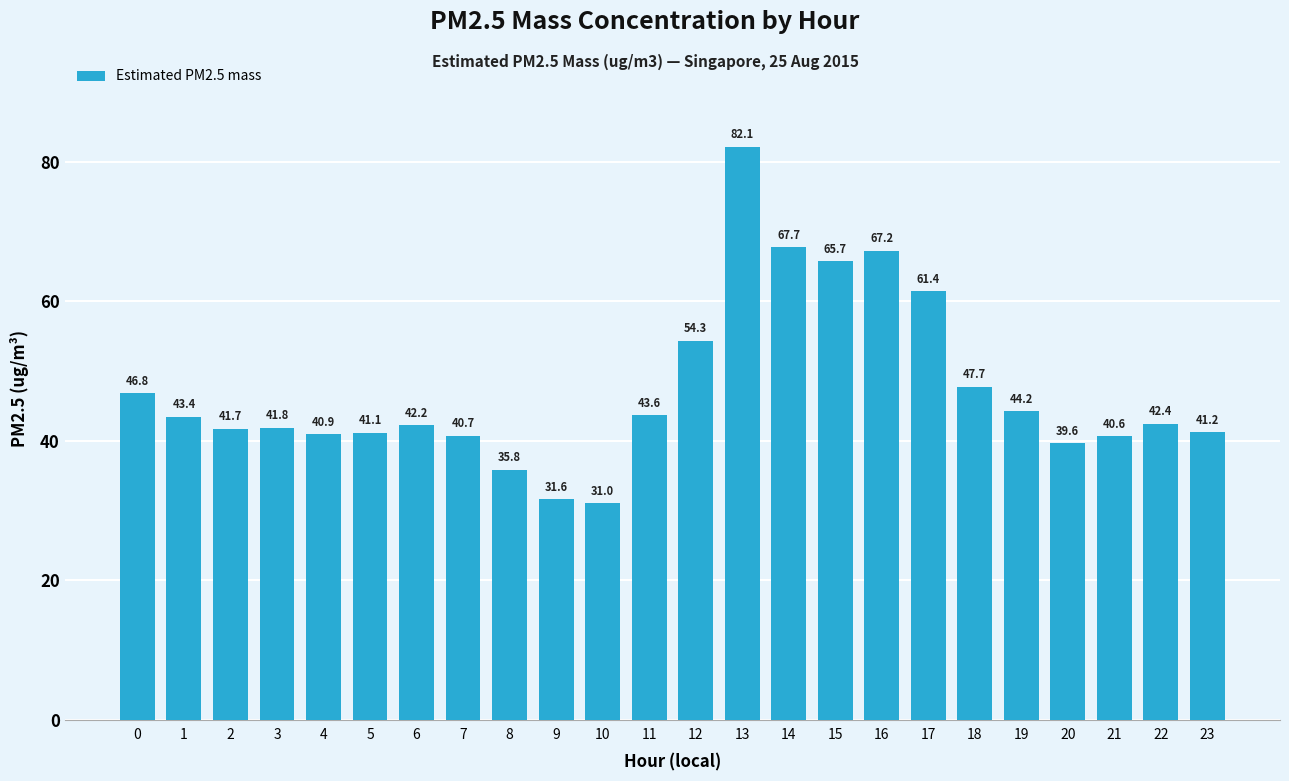

Which category has the lowest value across all series?

10